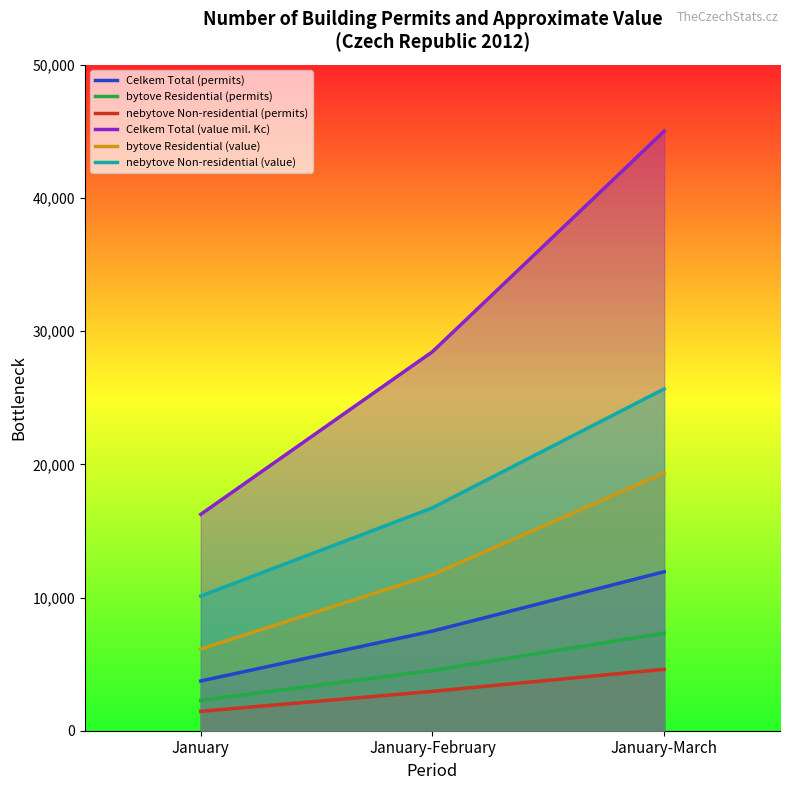

What is the label of the 3rd point from the left?

January-March